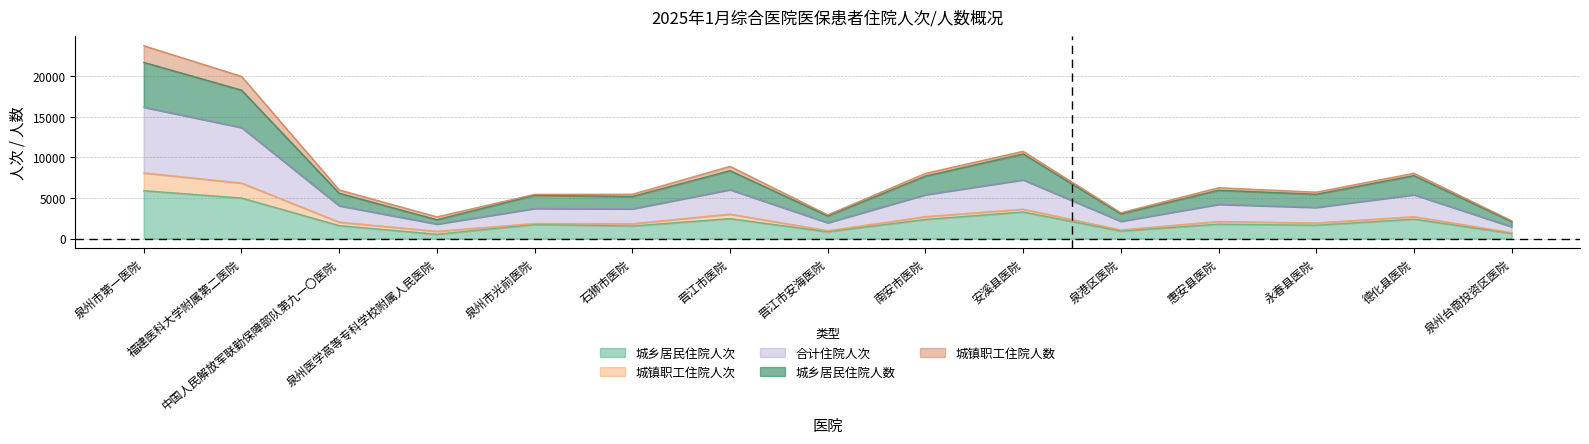

What is the label of the 14th point from the right?

福建医科大学附属第二医院